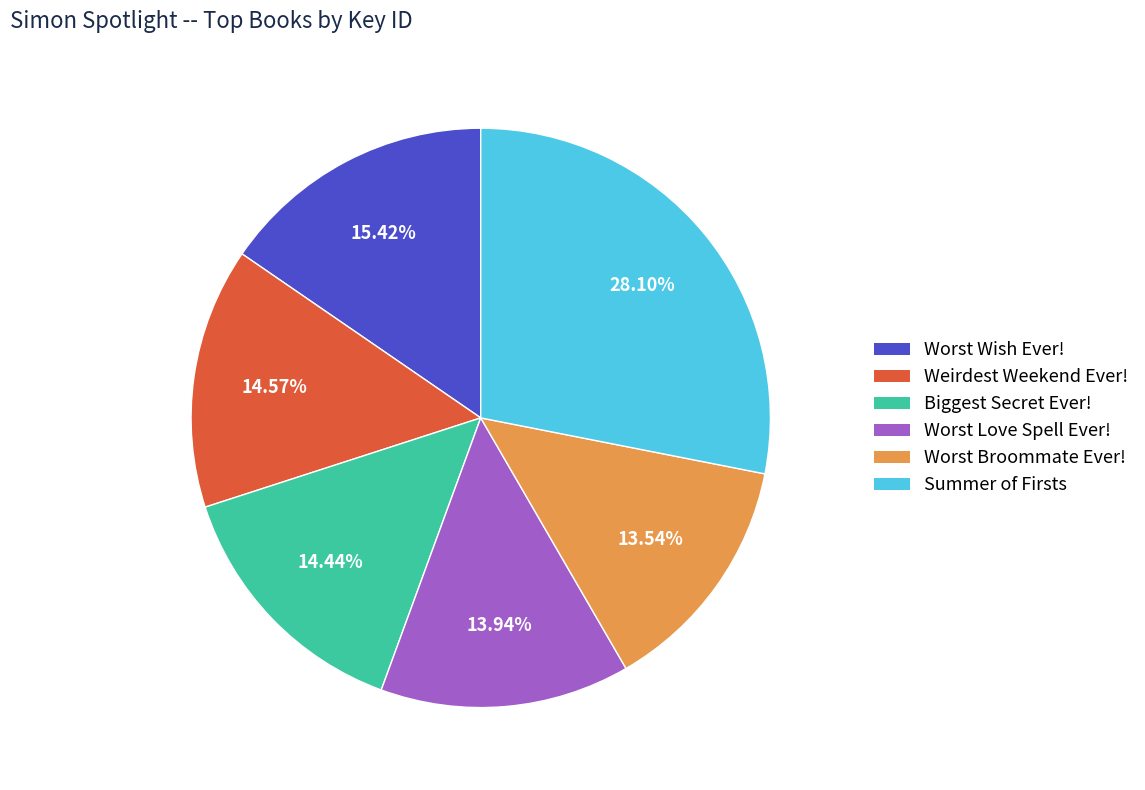

Does Biggest Secret Ever! represent more than half of the total?

No